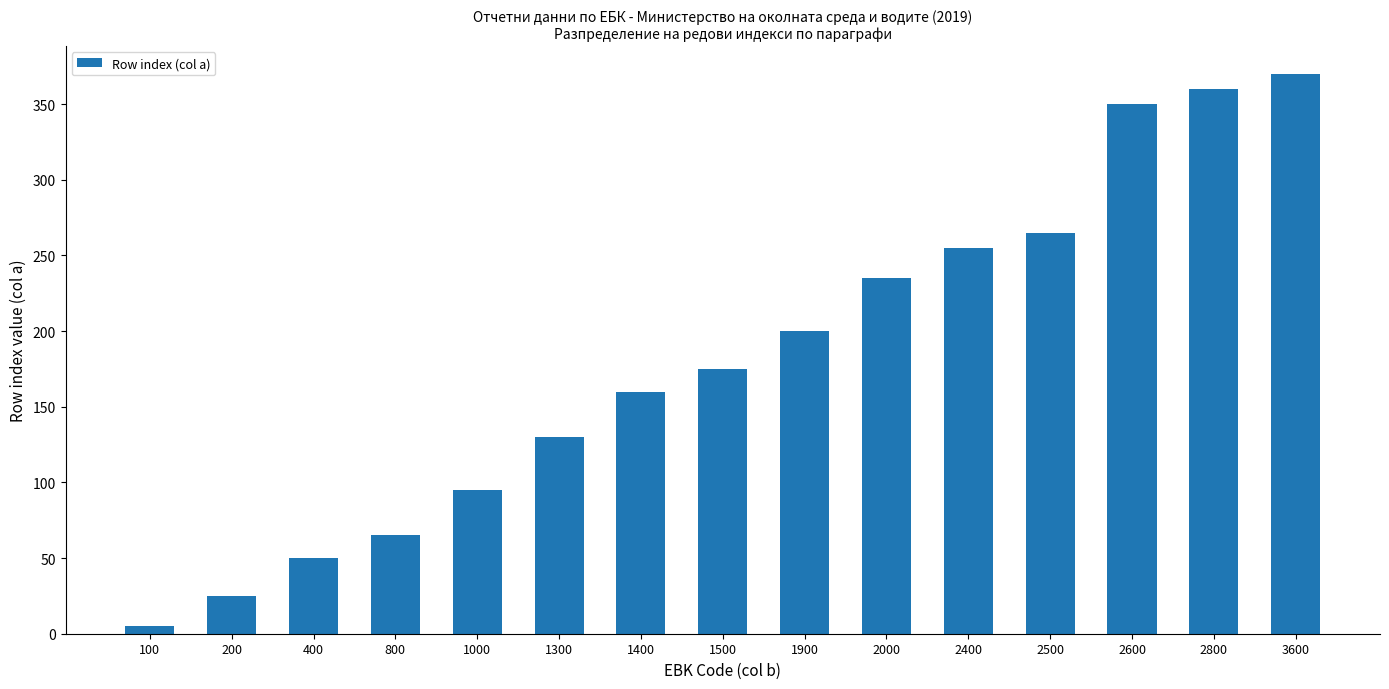

At which category does the chart reach its minimum across all series?

100